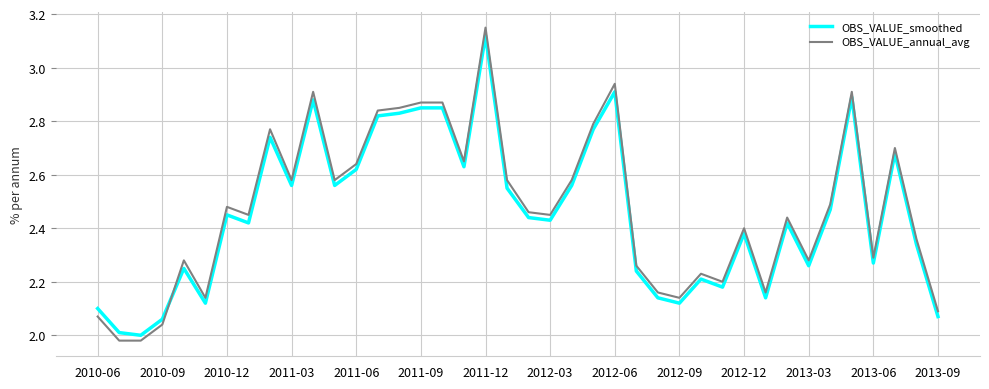

Which series has the widest spread of values?

OBS_VALUE_annual_avg